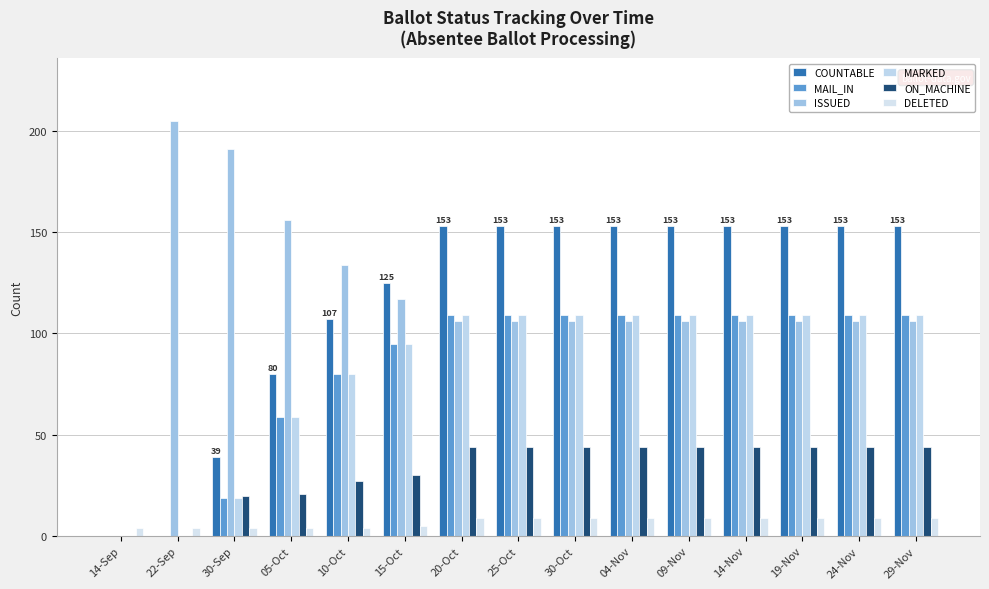

Which category has the highest value in the MARKED series?

20-Oct